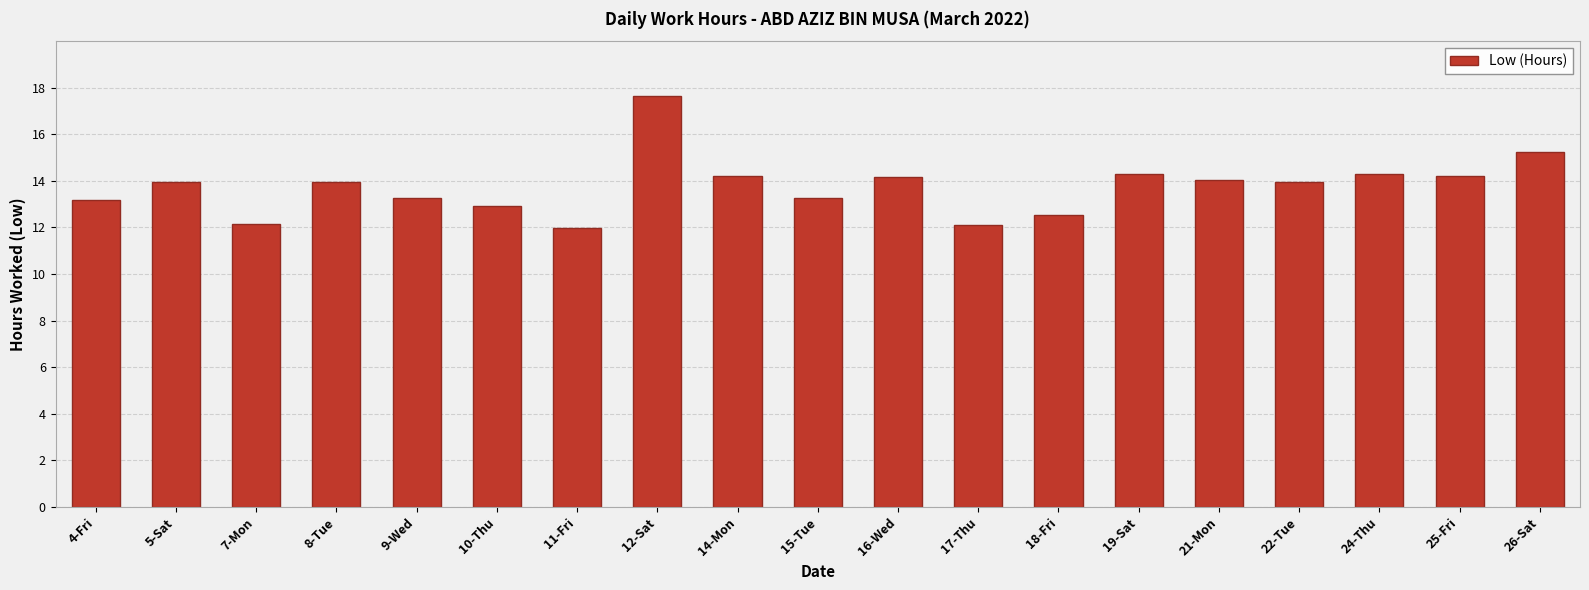

Approximately how many times larger is the value at 22-Tue compared to 10-Thu?

1.1